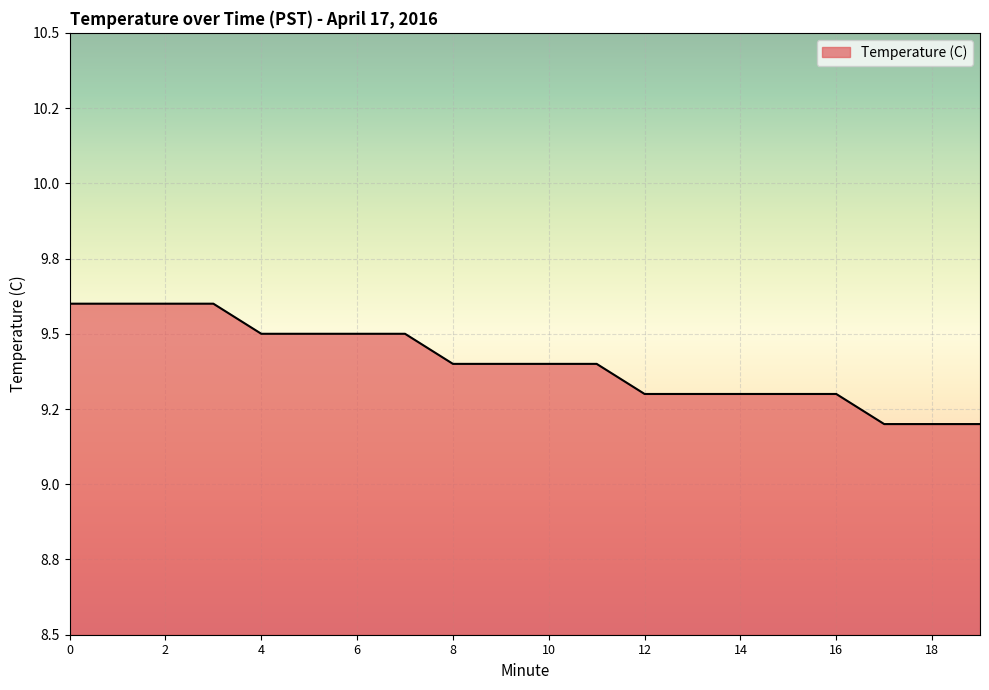

What is the minimum value shown in the chart?

9.2